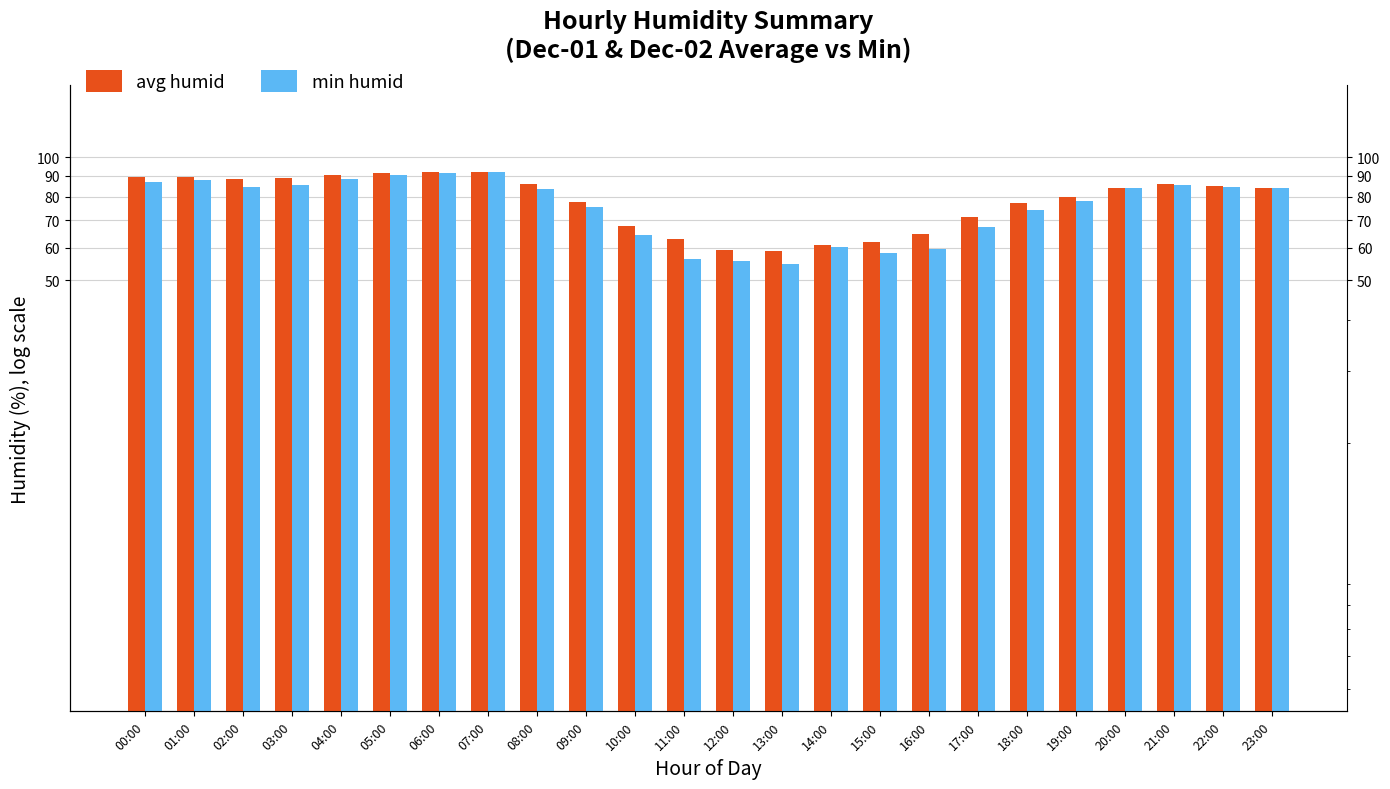

At 18:00, list the series in order from smallest to largest.

min humid, avg humid